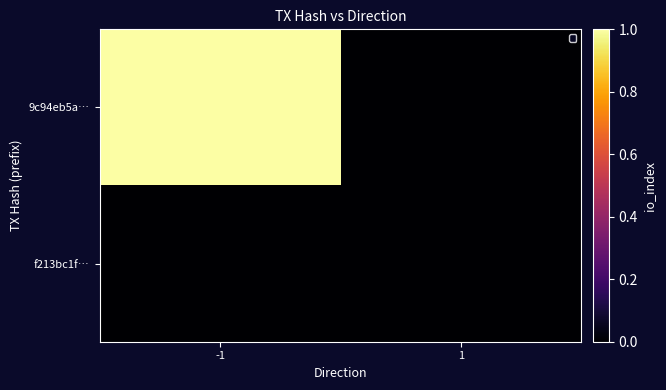

Reading left to right, transcribe all the data shown in this chart.

9c94eb5a…: -1=1	1=0
f213bc1f…: -1=0	1=0